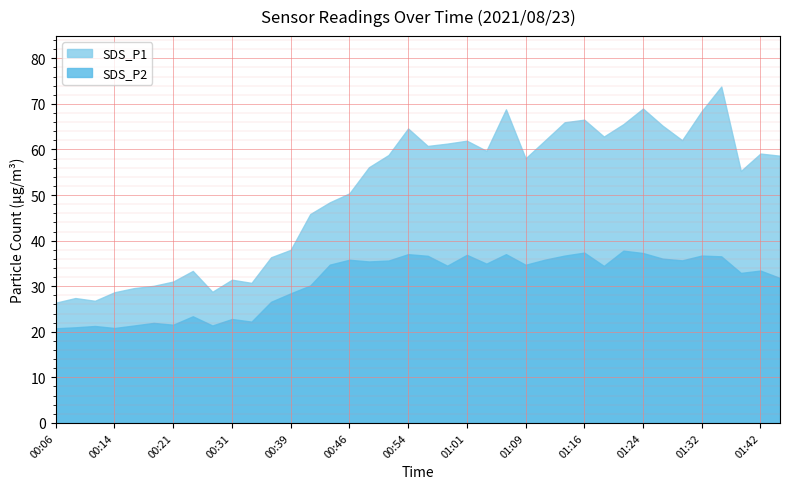

True or false: SDS_P1 has a value of 48.4 at 00:44.

True